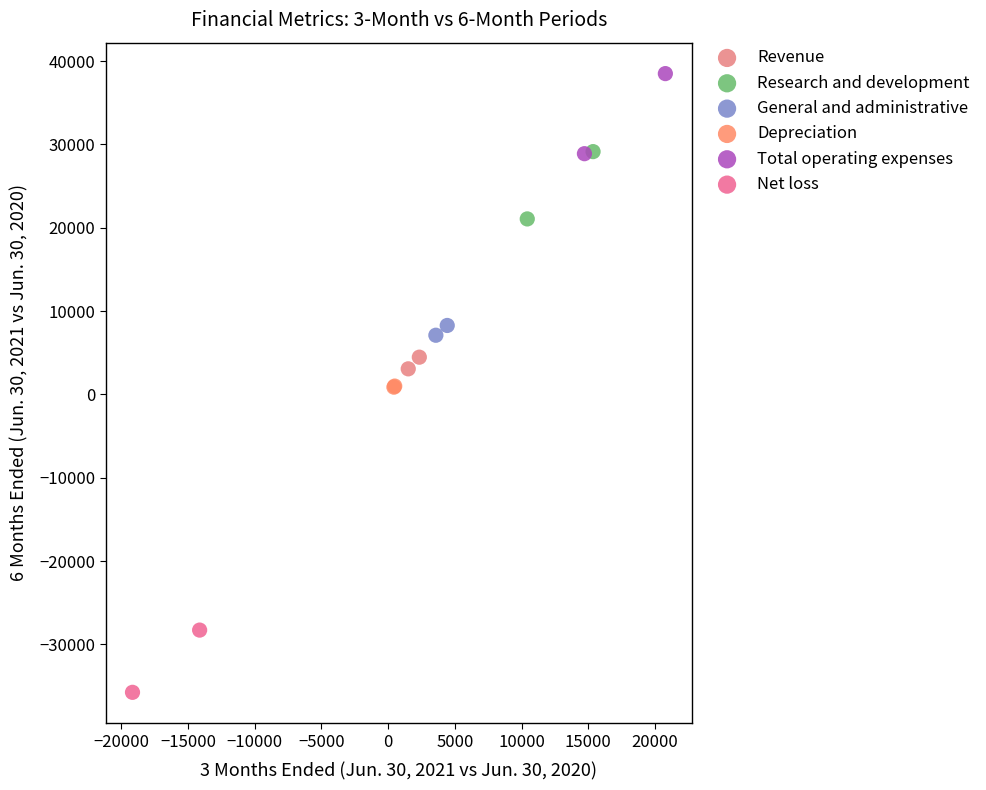

Which series contains the highest Y value?

Total operating expenses